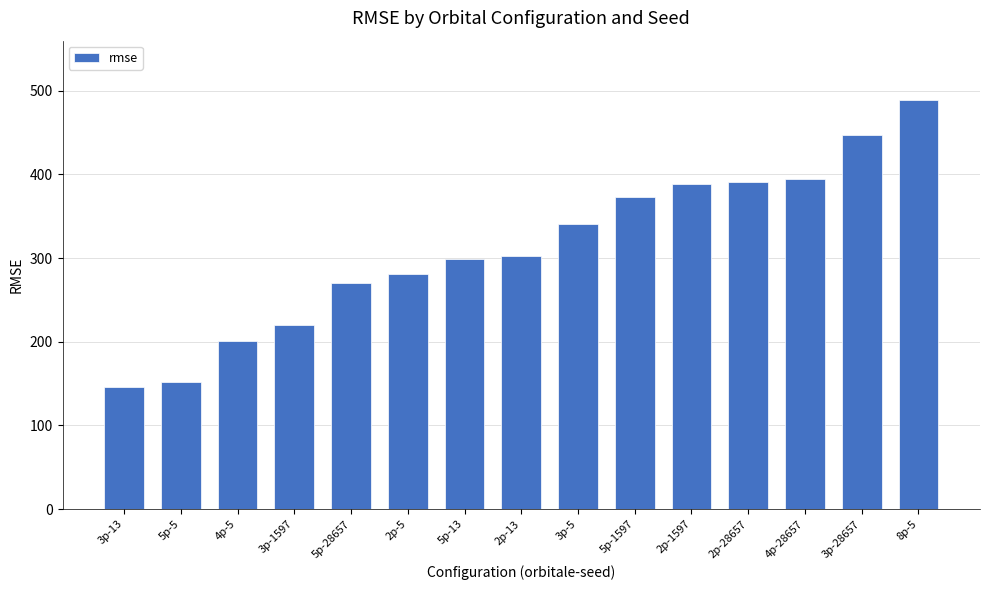

What is the sum of the values at 5p-5 and 3p-13?

297.4